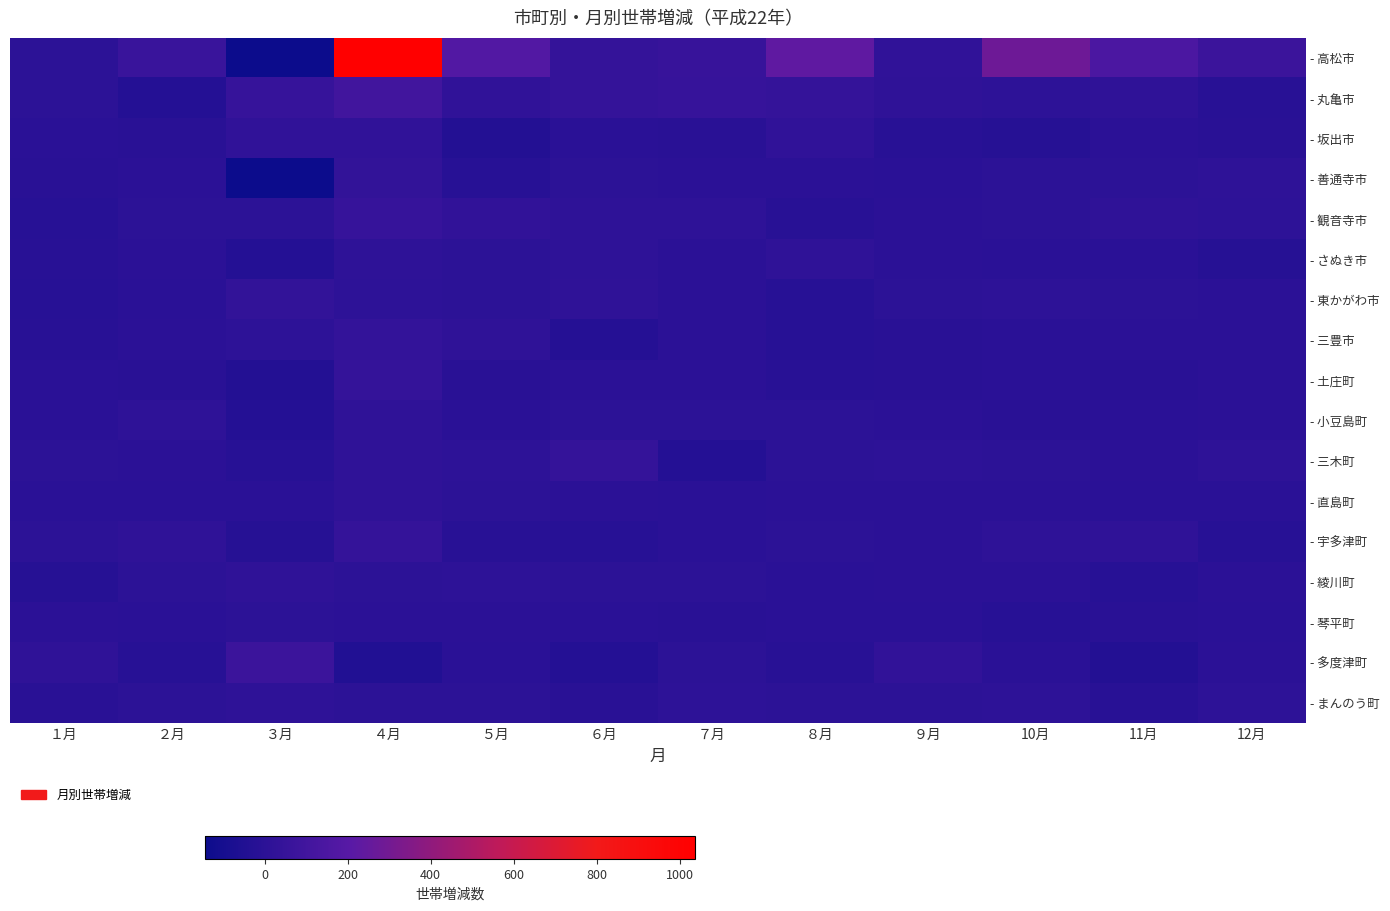

Reading left to right, transcribe all the data shown in this chart.

- 高松市: １月=7	２月=66	３月=-144	４月=1037	５月=180	６月=42	７月=57	８月=230	９月=25	10月=282	11月=150	12月=77
- 丸亀市: １月=7	２月=-33	３月=51	４月=101	５月=26	６月=43	７月=53	８月=41	９月=21	10月=9	11月=19	12月=-14
- 坂出市: １月=-1	２月=-6	３月=23	４月=23	５月=-34	６月=-4	７月=-6	８月=26	９月=-13	10月=-23	11月=2	12月=-9
- 善通寺市: １月=-10	２月=2	３月=-140	４月=33	５月=-15	６月=6	７月=0	８月=1	９月=-3	10月=7	11月=6	12月=16
- 観音寺市: １月=-19	２月=5	３月=6	４月=50	５月=27	６月=13	７月=17	８月=-12	９月=1	10月=5	11月=21	12月=10
- さぬき市: １月=-13	２月=1	３月=-33	４月=17	５月=8	６月=17	７月=2	８月=19	９月=2	10月=-5	11月=-3	12月=-21
- 東かがわ市: １月=-19	２月=-5	３月=32	４月=12	５月=6	６月=19	７月=0	８月=-16	９月=8	10月=12	11月=4	12月=0
- 三豊市: １月=-12	２月=3	３月=9	４月=36	５月=22	６月=-26	７月=3	８月=-15	９月=-10	10月=-4	11月=2	12月=0
- 土庄町: １月=-5	２月=-9	３月=-35	４月=45	５月=-7	６月=2	７月=1	８月=-11	９月=-8	10月=-5	11月=-7	12月=2
- 小豆島町: １月=-4	２月=16	３月=-29	４月=22	５月=-4	６月=7	７月=4	８月=4	９月=2	10月=-8	11月=-2	12月=3
- 三木町: １月=6	２月=1	３月=-17	４月=19	５月=11	６月=44	７月=-29	８月=5	９月=12	10月=5	11月=1	12月=13
- 直島町: １月=-1	２月=-5	３月=-5	４月=18	５月=4	６月=0	７月=-3	８月=3	９月=1	10月=2	11月=-3	12月=-3
- 宇多津町: １月=8	２月=18	３月=-20	４月=45	５月=-12	６月=-17	７月=-5	８月=6	９月=3	10月=16	11月=20	12月=-17
- 綾川町: １月=-24	２月=8	３月=19	４月=5	５月=10	６月=7	７月=8	８月=-4	９月=1	10月=2	11月=-15	12月=3
- 琴平町: １月=0	２月=-2	３月=6	４月=0	５月=1	６月=-4	７月=-6	８月=-4	９月=-2	10月=-18	11月=-7	12月=-5
- 多度津町: １月=18	２月=-16	３月=73	４月=-46	５月=-2	６月=-32	７月=6	８月=-12	９月=31	10月=-5	11月=-34	12月=2
- まんのう町: １月=-9	２月=6	３月=17	４月=7	５月=7	６月=-7	７月=11	８月=5	９月=8	10月=11	11月=-13	12月=12